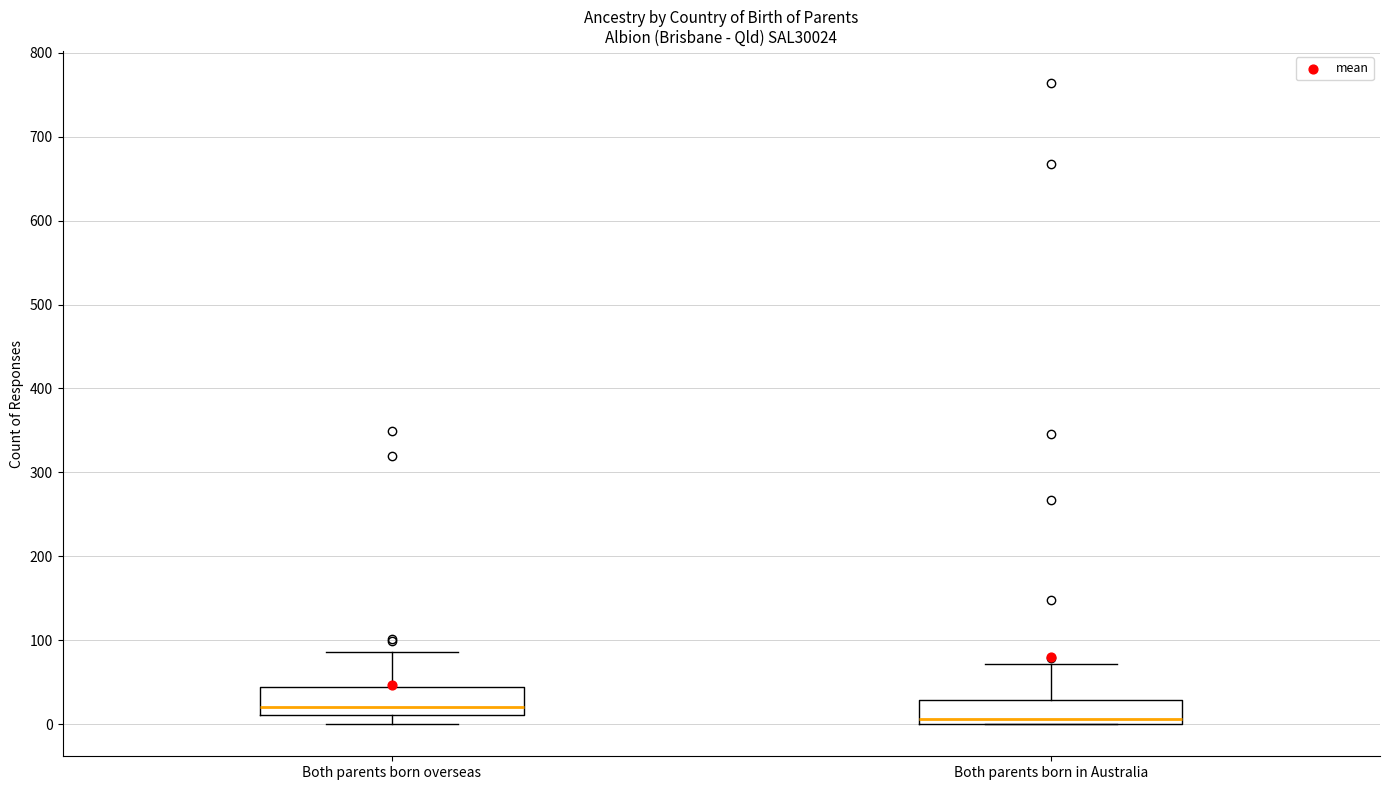

Where does the median line of the box for Both parents born in Australia sit on the y-axis? The values are not printed on the chart, so give them approximately, as read against the axis.

10